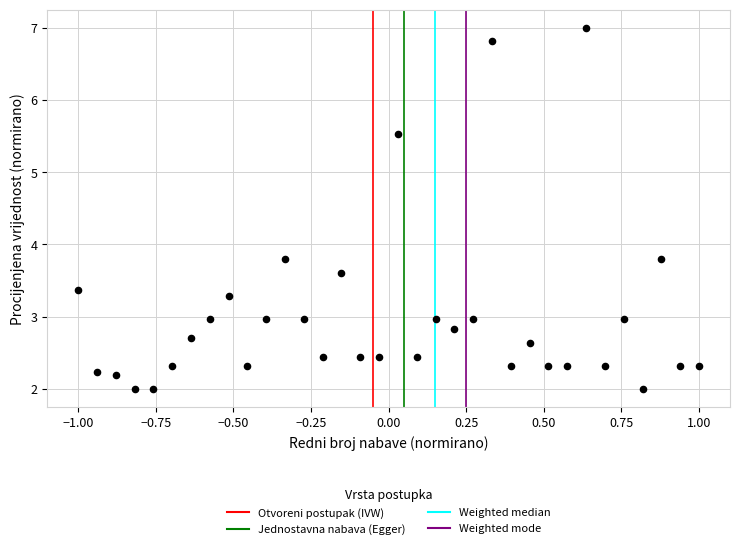

What is the range of Y values (max minus min)?

5.0